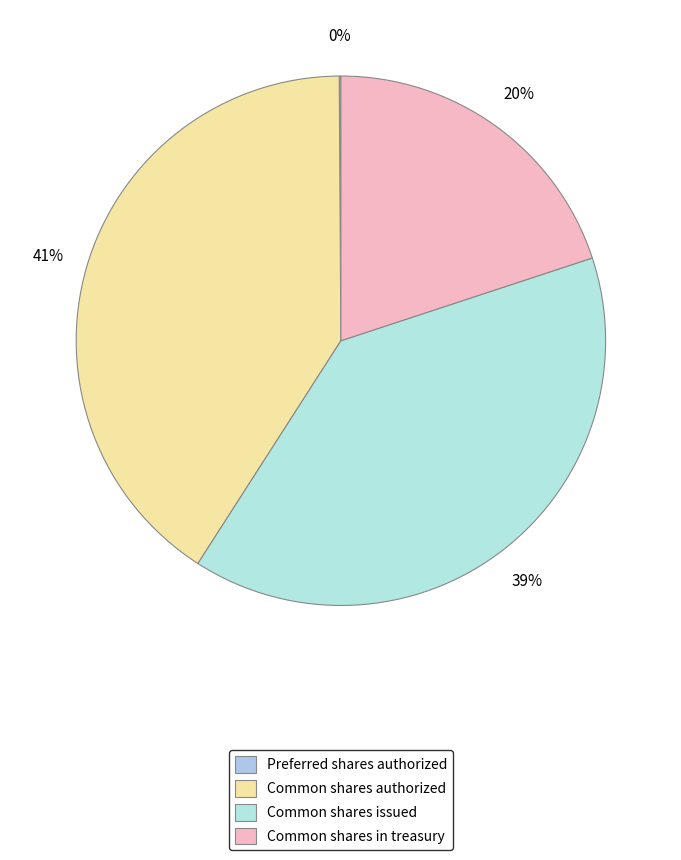

Rank the categories by value from lowest to highest.

Preferred shares authorized, Common shares in treasury, Common shares issued, Common shares authorized